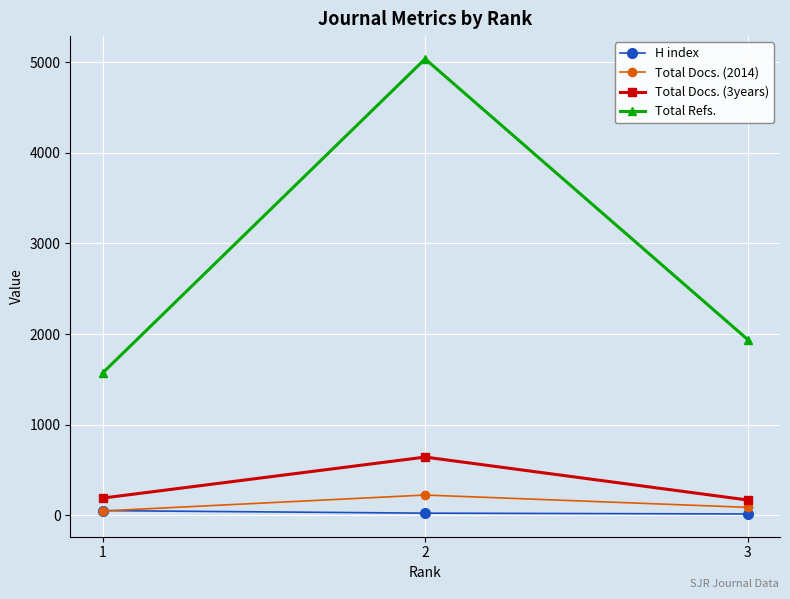

What is the maximum value shown in the chart?

5037